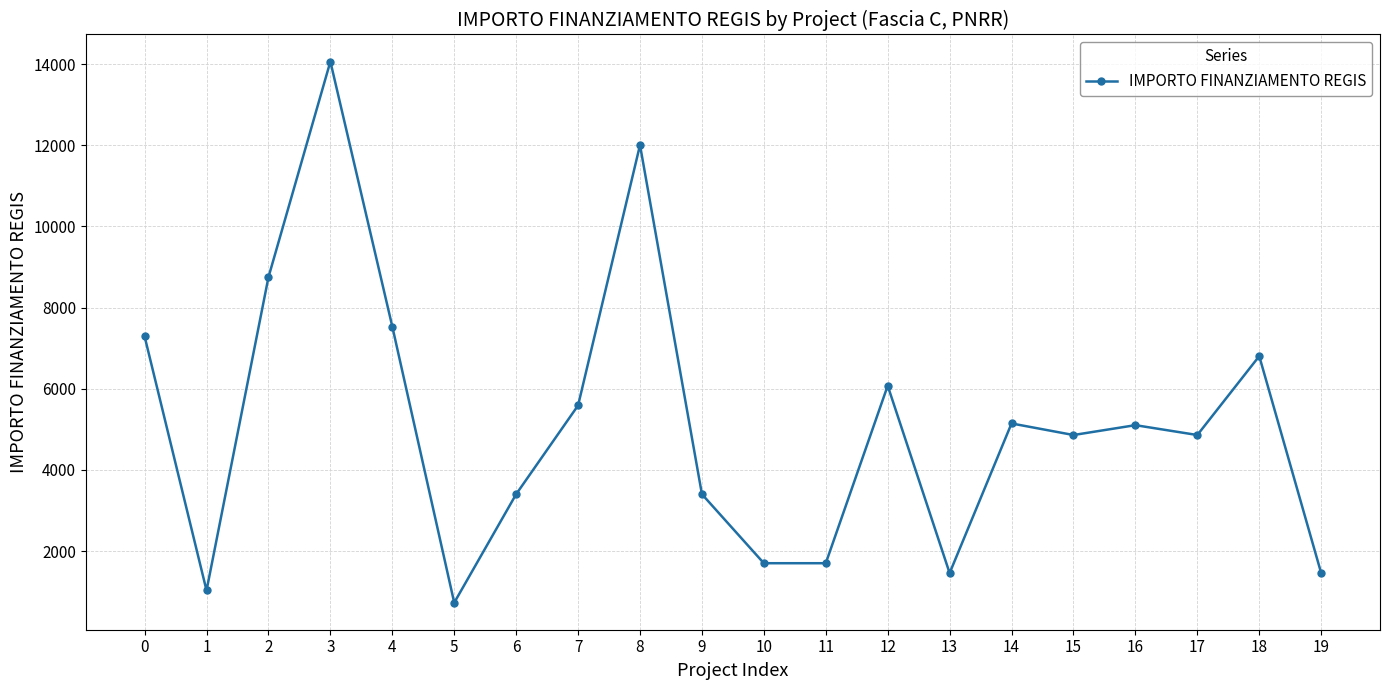

How many data points are less than 5103?

10